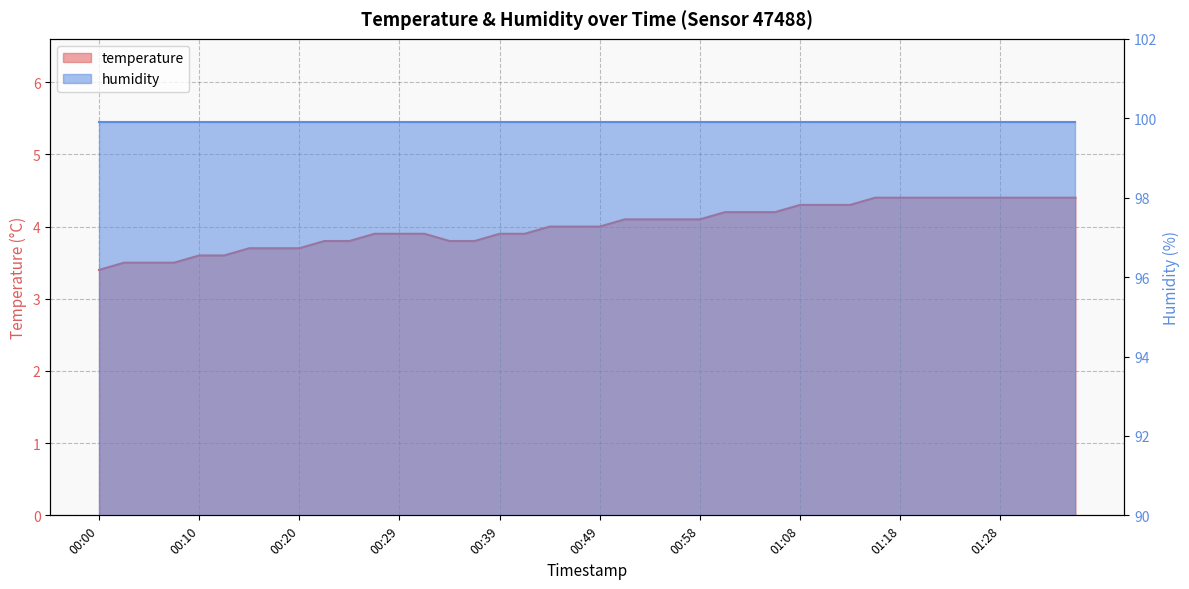

How many categories are shown in the chart?

40